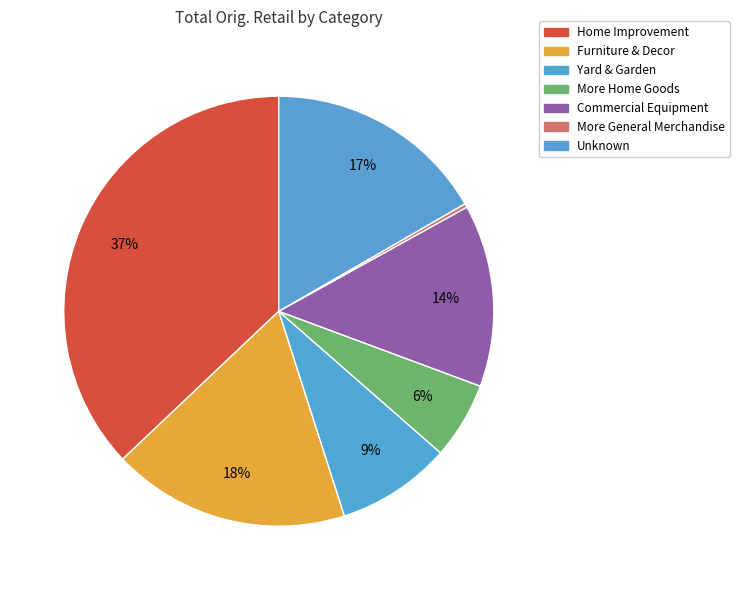

Count the number of slices in the pie.

7